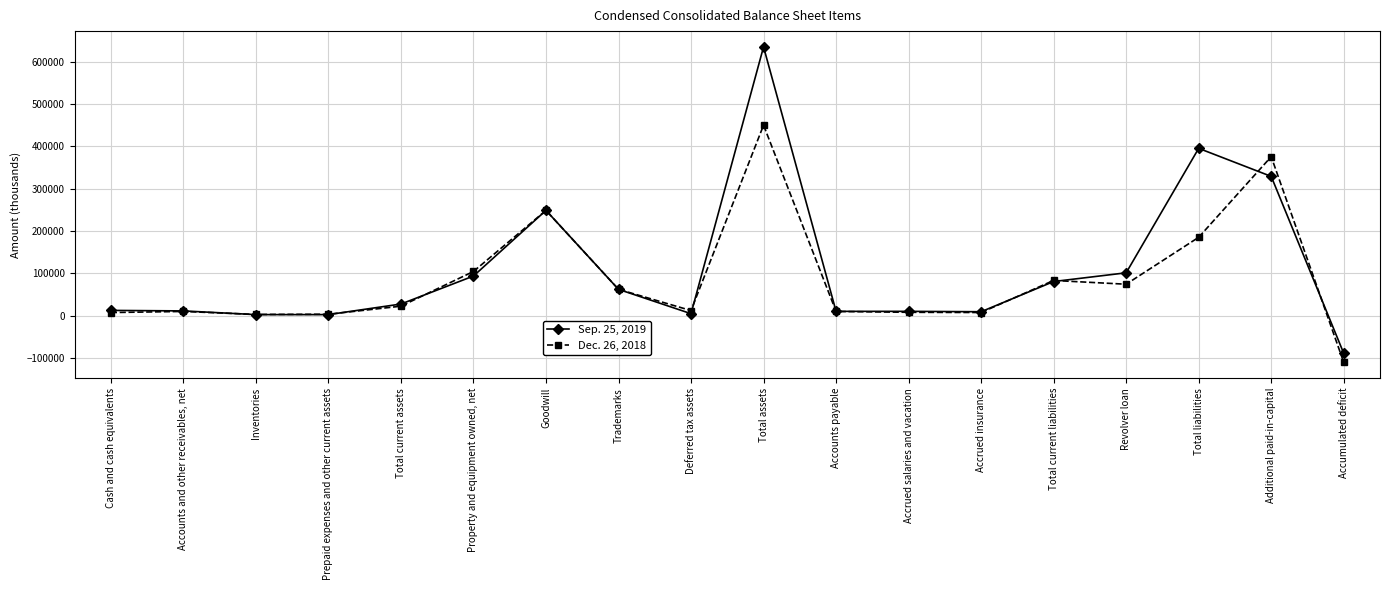

What is the label of the 8th point from the left?

Trademarks